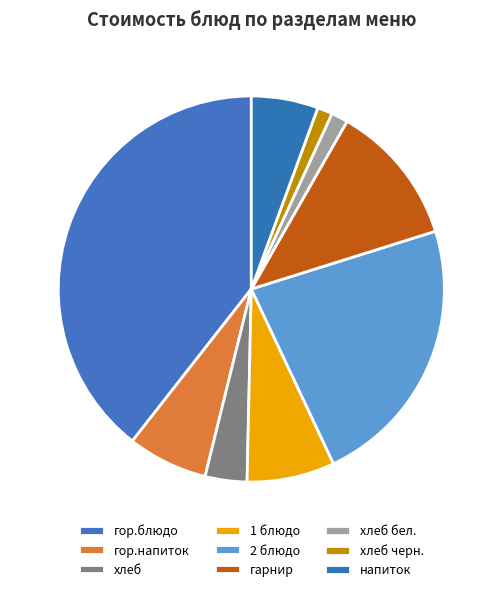

How many slices are in this pie chart?

9